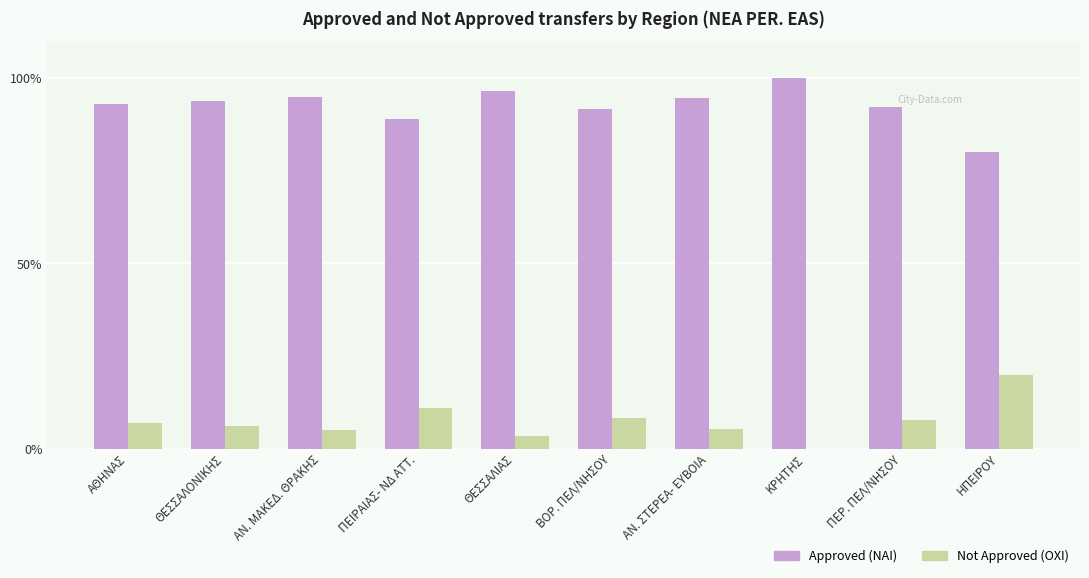

What is the sum of the Not Approved (OXI) values at ΗΠΕΙΡΟΥ and ΒΟΡ. ΠΕΛ/ΝΗΣΟΥ?

28.3